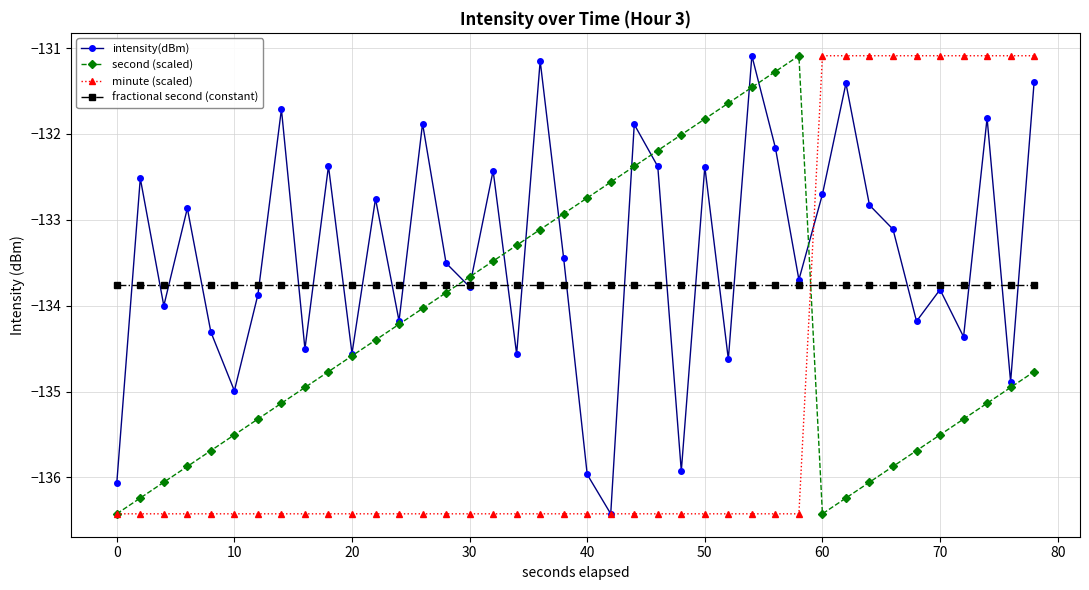

How many series are shown in this chart?

4